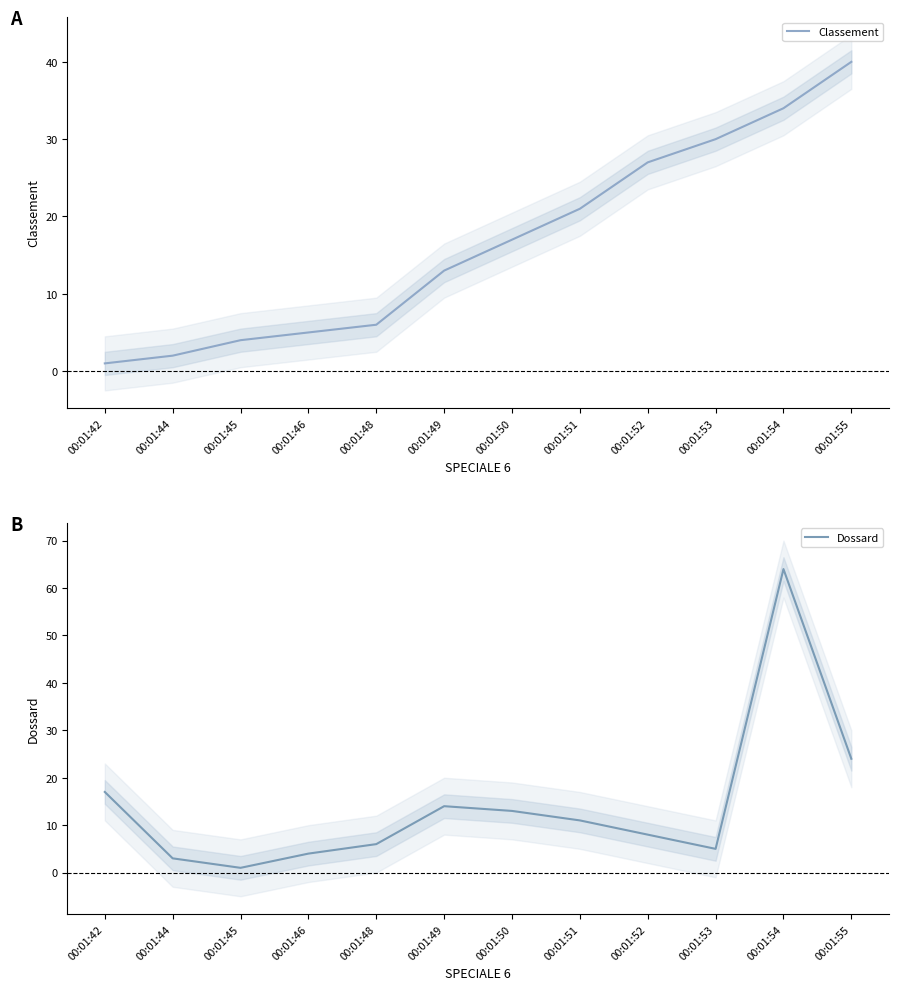

True or false: Dossard and Classement intersect in this chart.

True